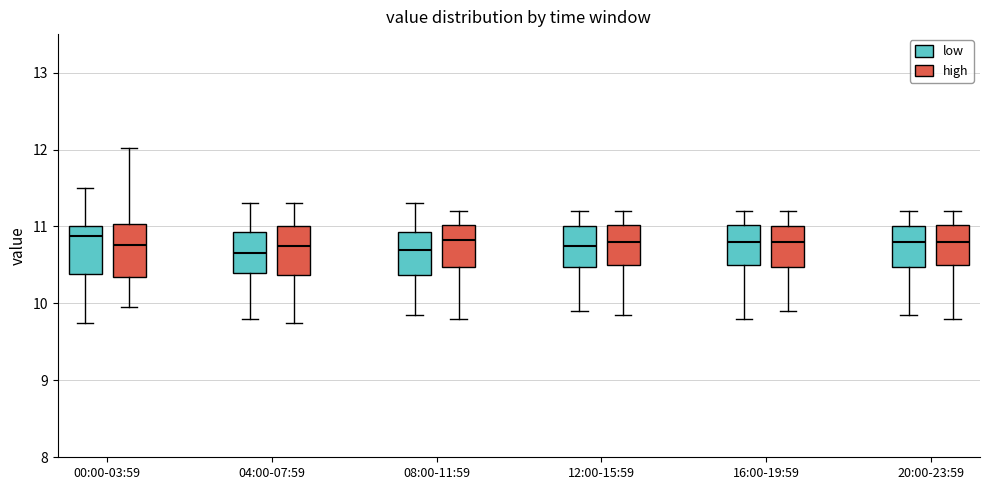

Where does the median line of the box for 04:00-07:59 (high) sit on the y-axis? The values are not printed on the chart, so give them approximately, as read against the axis.

10.8